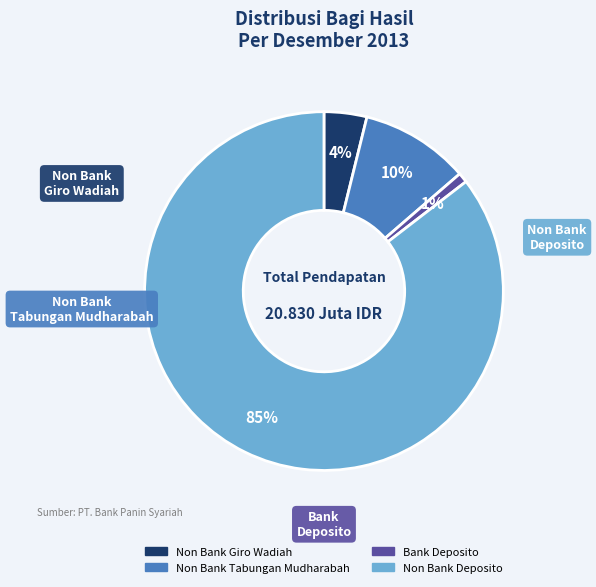

How many segments does this pie chart have?

4